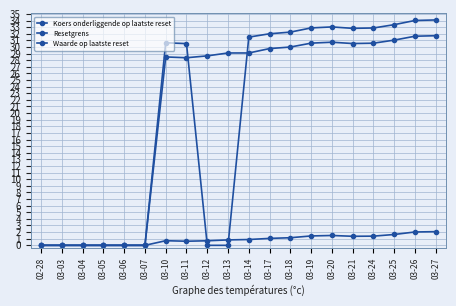

What is the average value of the Resetgrens series?

21.0